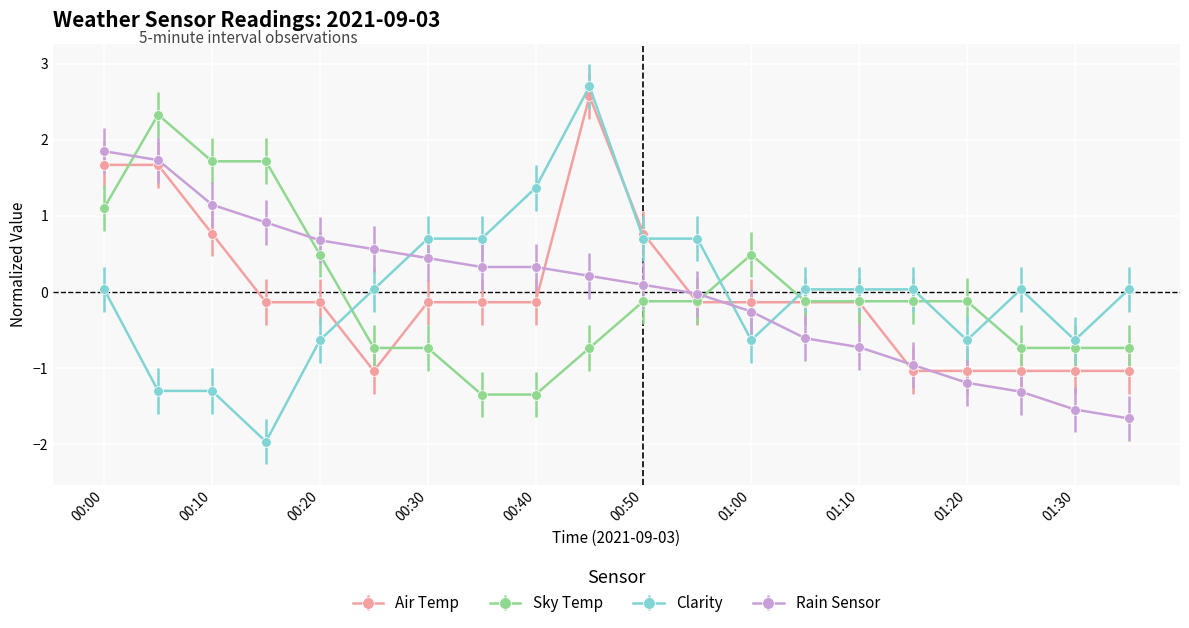

Which series has the widest spread of values?

Clarity